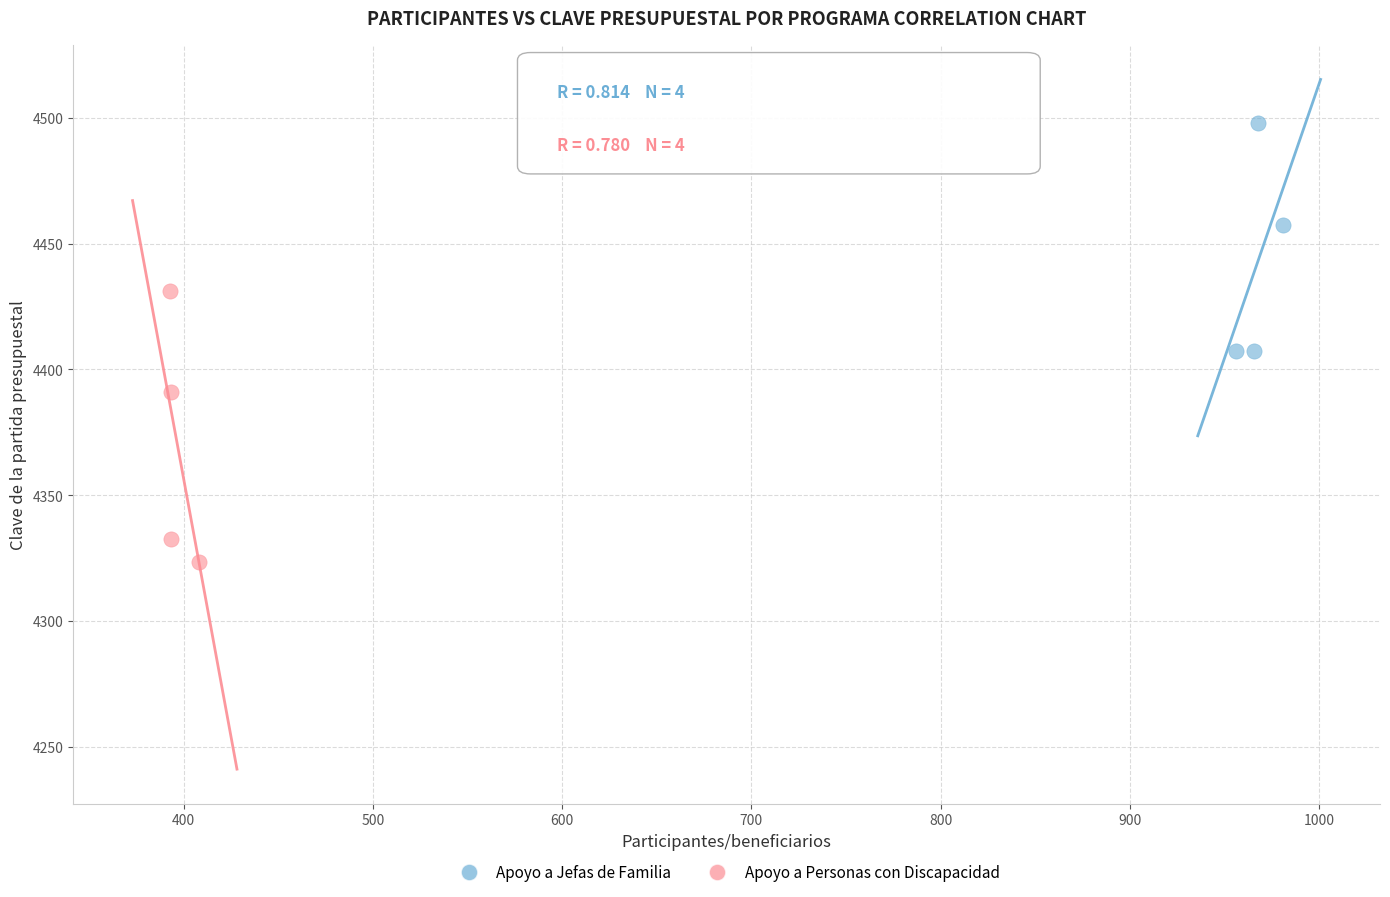

Which series has the largest Y range (max minus min)?

Apoyo a Personas con Discapacidad